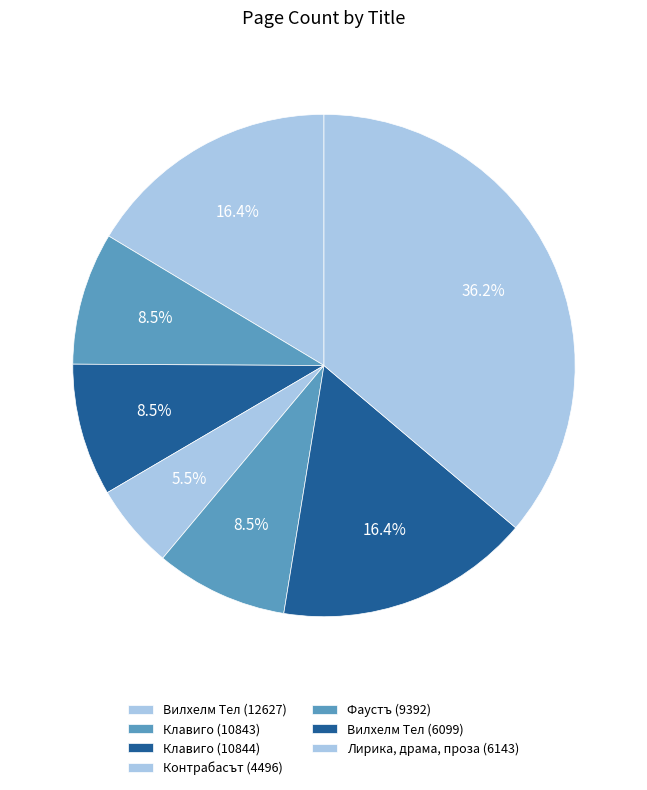

Which has a higher value, Лирика, драма, проза (6143) or Клавиго (10843)?

Лирика, драма, проза (6143)